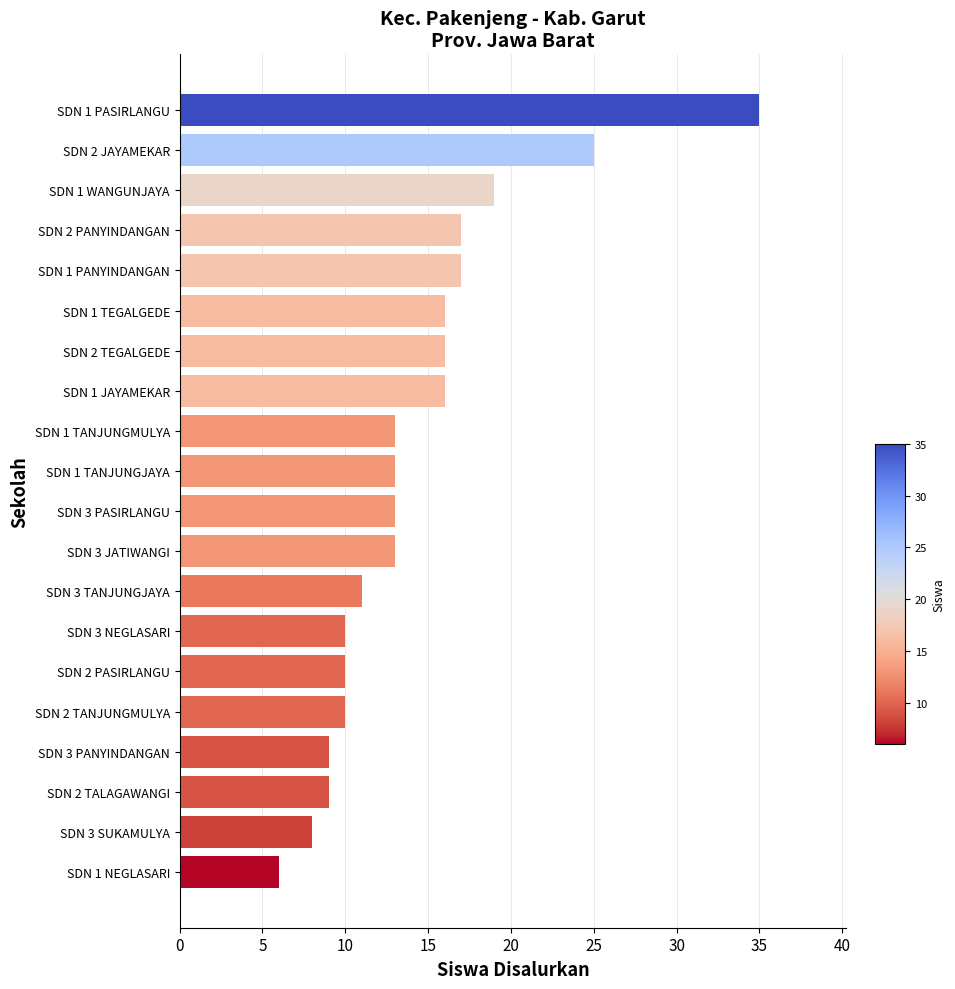

True or false: the data shows 13 at SDN 3 JATIWANGI.

True